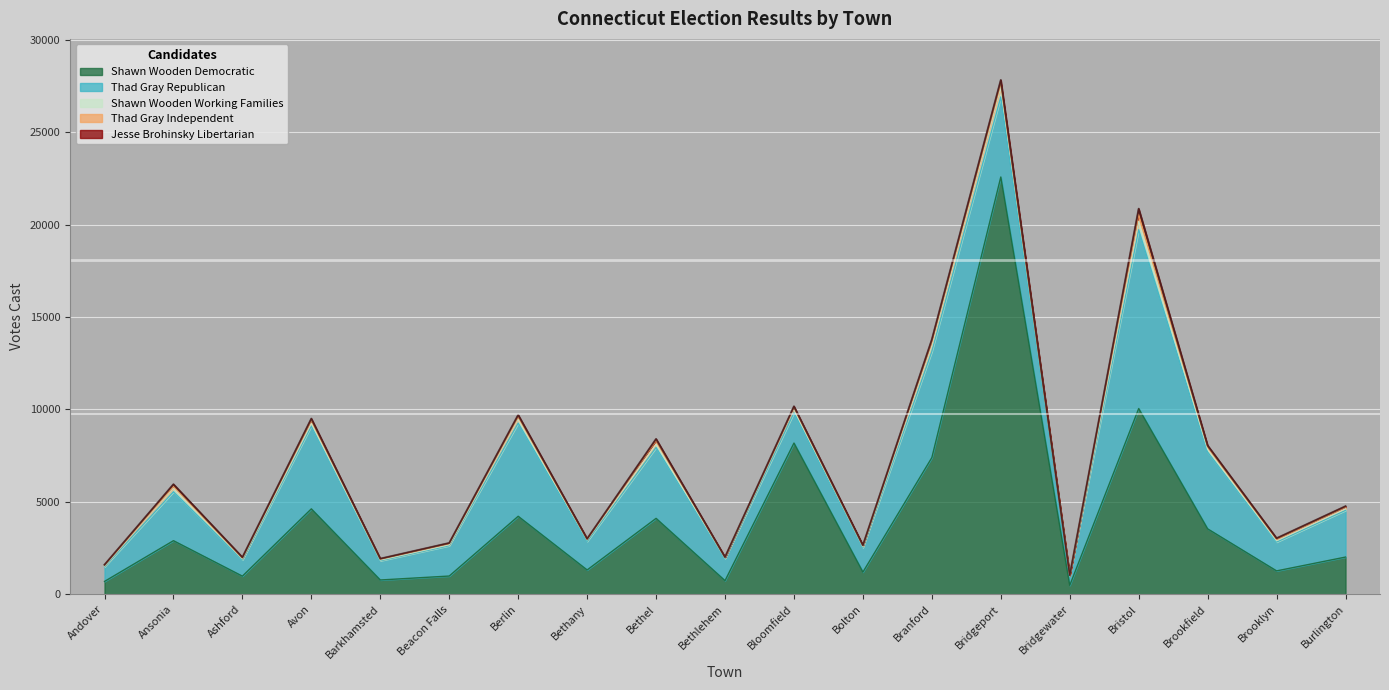

What is the spread (max minus min) of values at Bristol?

9753